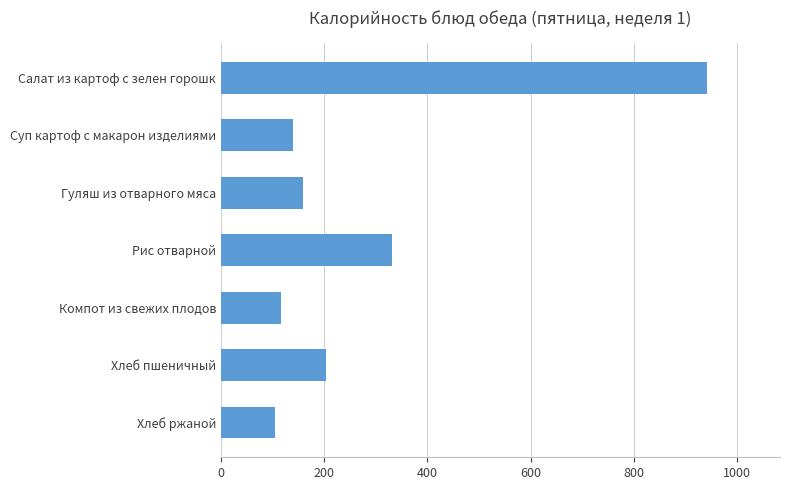

What is the difference between the maximum and minimum values?

838